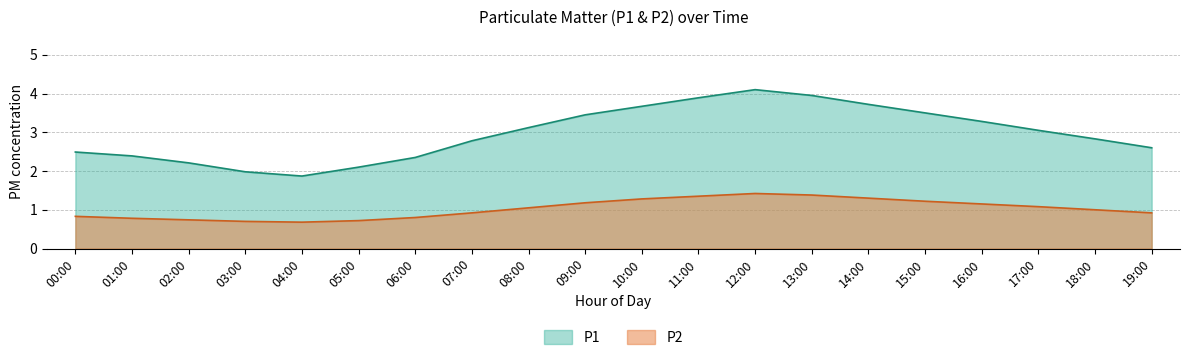

Where does the P2 series first go above 1?

08:00